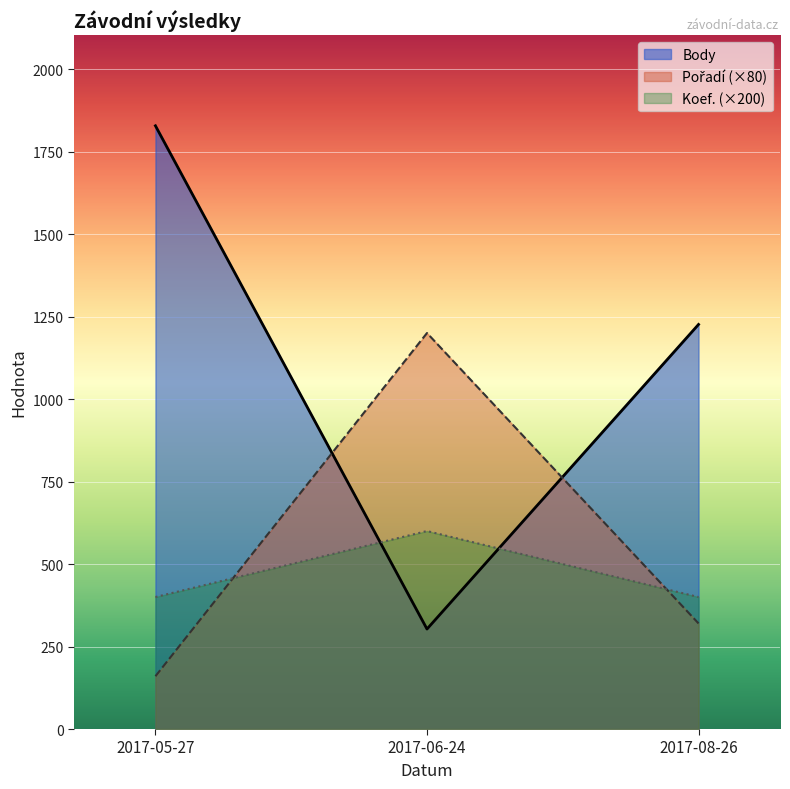

Count the Pořadí values in the range 160 to 1200.

3